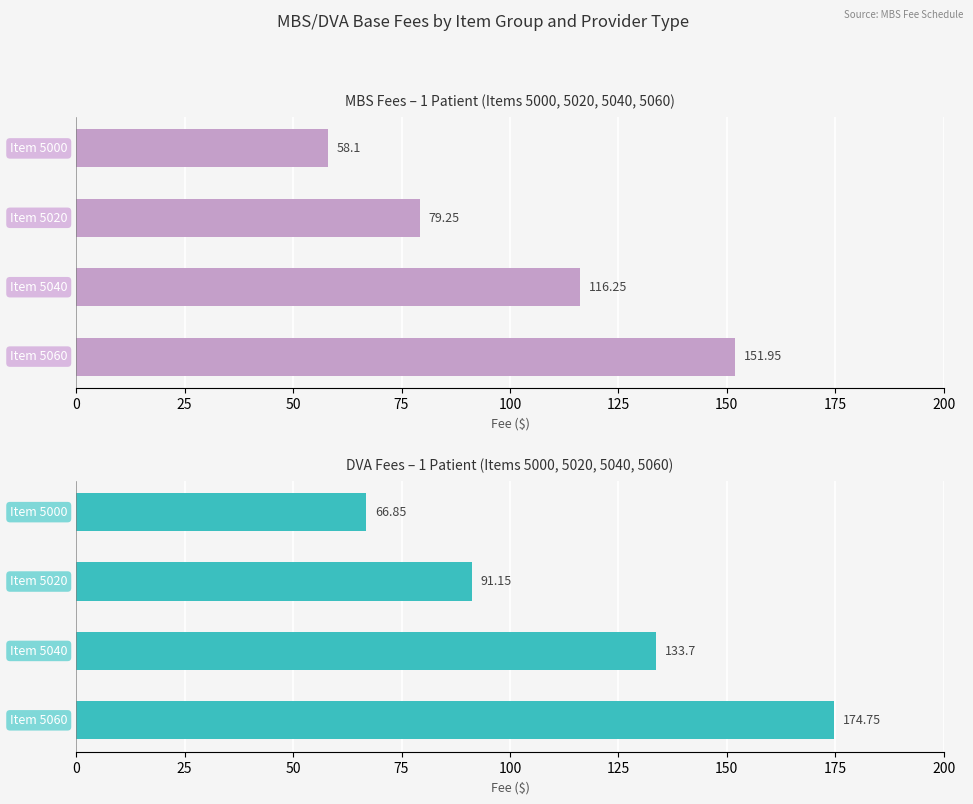

At 25, list the series in order from largest to smallest.

DVA (1 Patient), MBS (1 Patient)